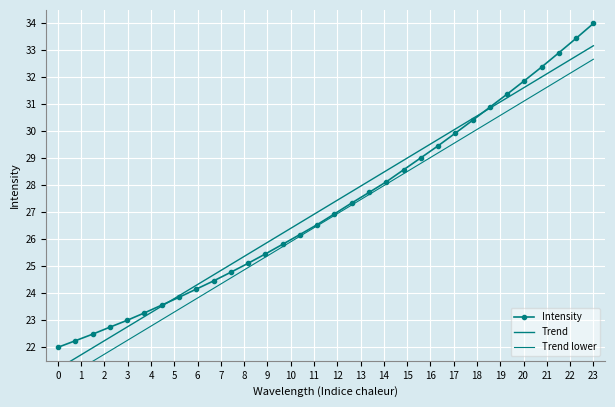

True or false: Intensity has more than 2 interior local peaks.

False